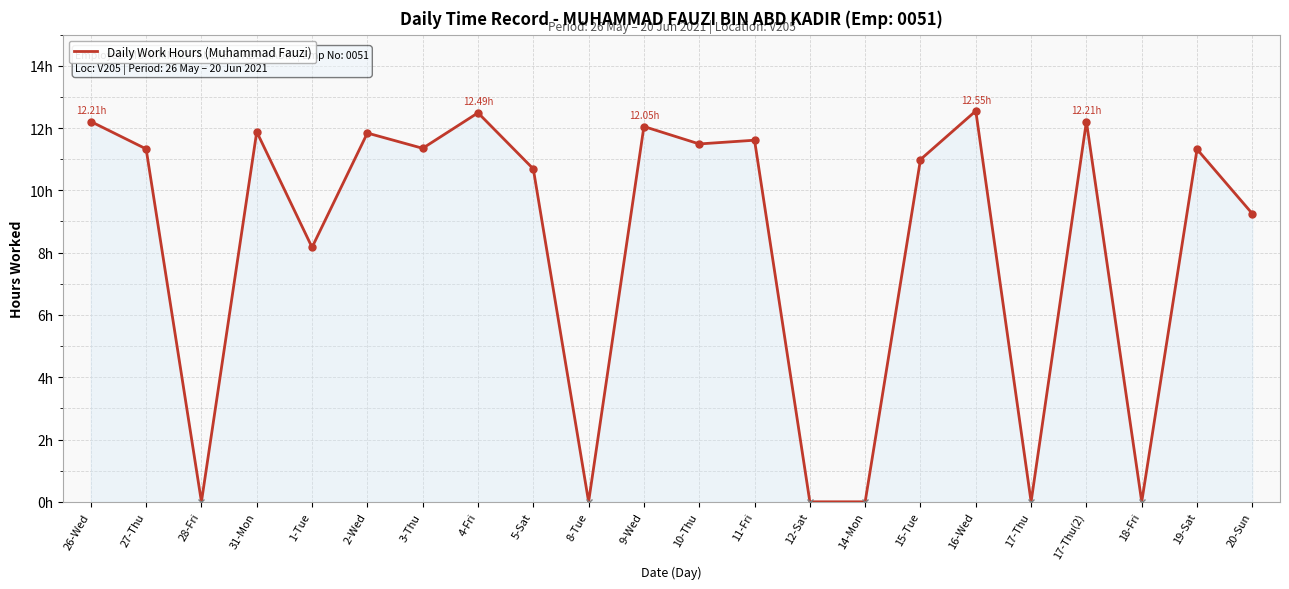

Reading left to right, what are all the values shown in this chart?

12.2	11.3	0.0	11.9	8.2	11.8	11.3	12.5	10.7	0.0	12.1	11.5	11.6	0.0	0.0	11.0	12.6	0.0	12.2	0.0	11.3	9.2